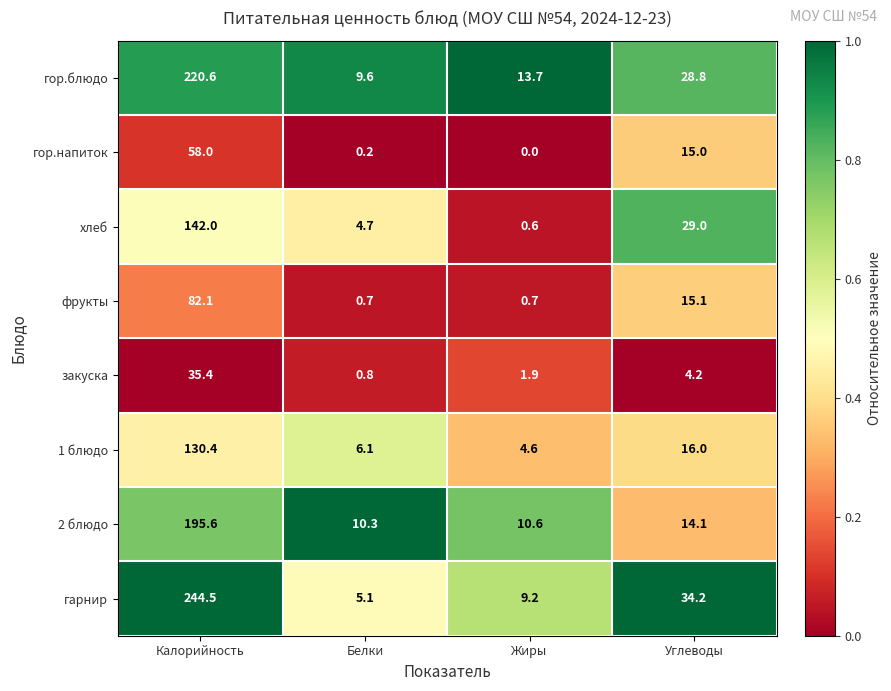

What is the sum of the 2 блюдо values at Жиры and Калорийность?

206.2